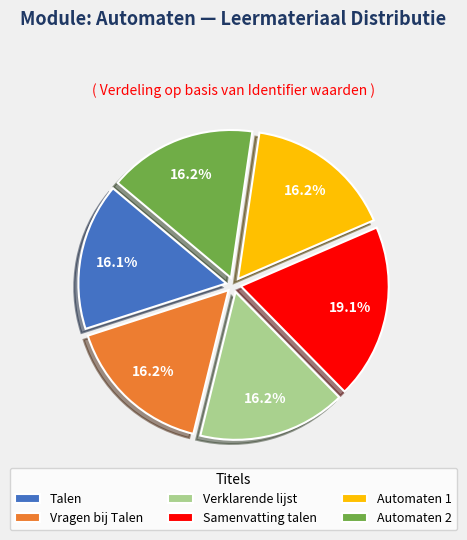

Count the number of slices in the pie.

6